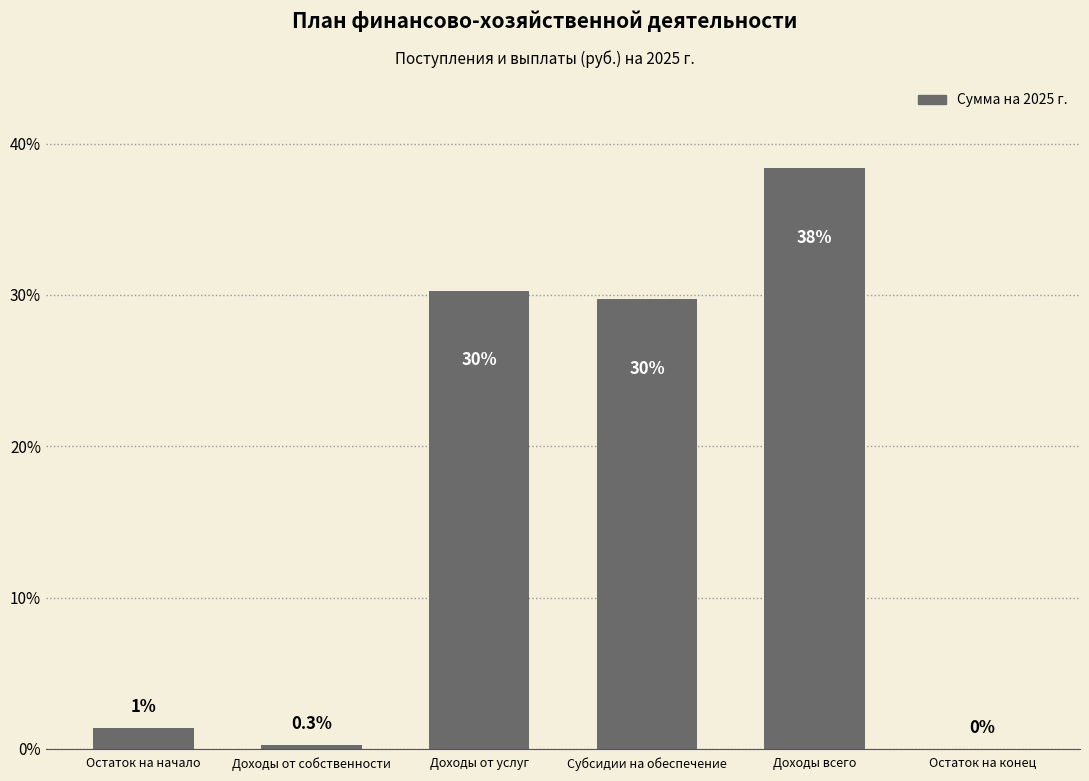

Reading right to left, list all the values displayed in this chart.

0.0	38.4	29.7	30.3	0.3	1.4